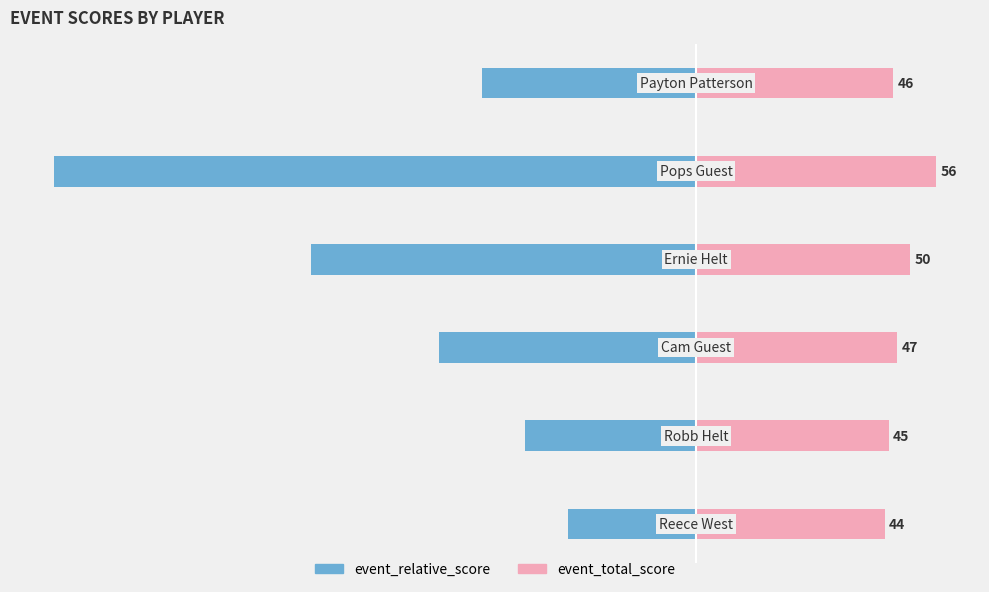

What is the value of the event_relative_score bar at the 4th from the left?

-9.0